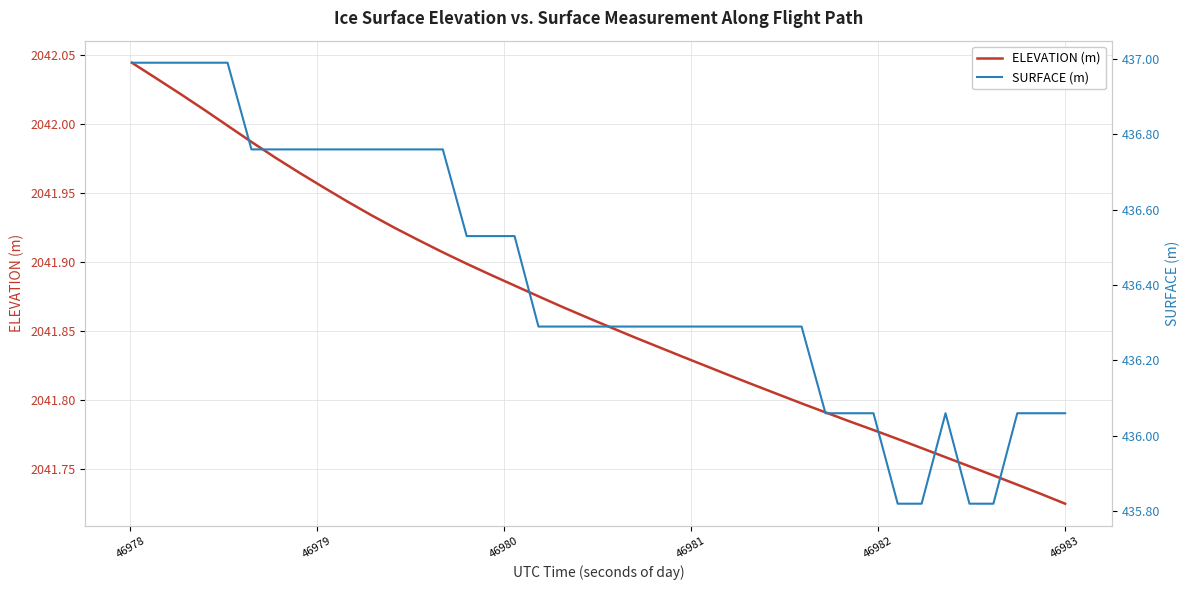

What is the highest value of the SURFACE (m) series?

437.0